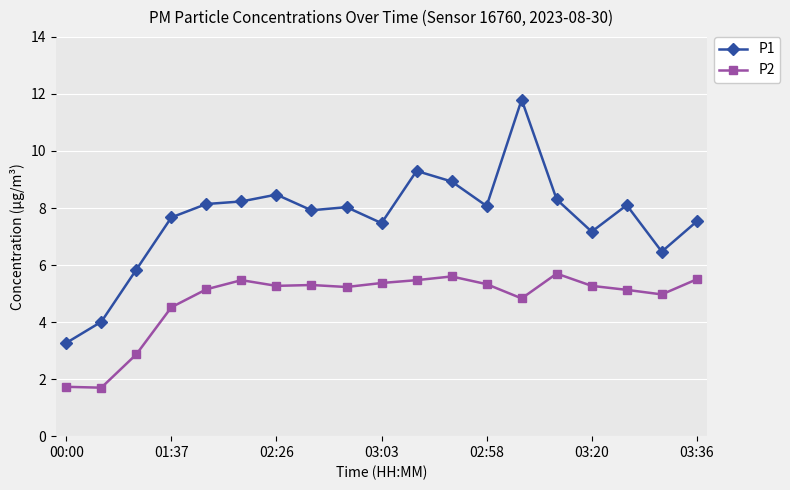

What is the value of the P2 point at the 7th from the left?

5.3